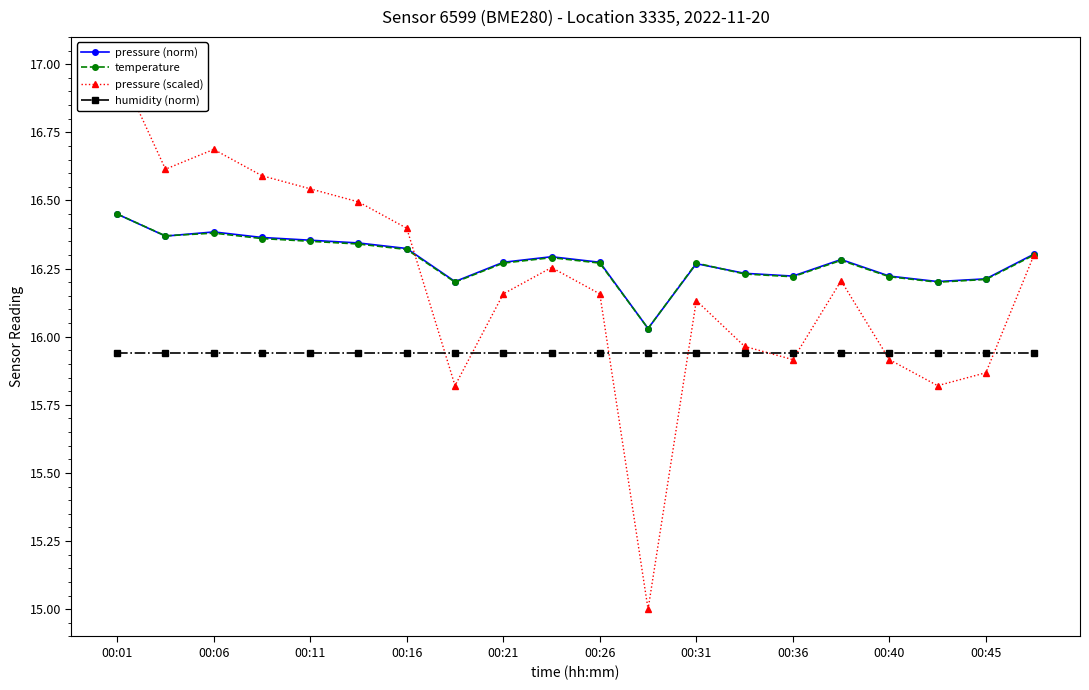

True or false: pressure (norm) and humidity (norm) cross at least once.

False